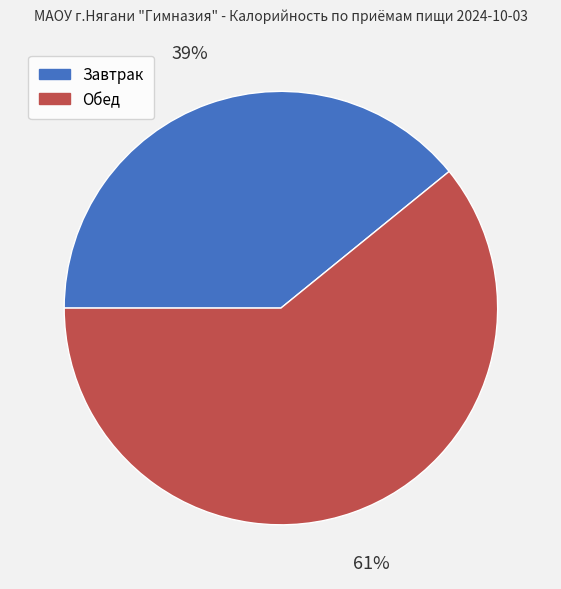

True or false: Обед accounts for 61% of the total.

True